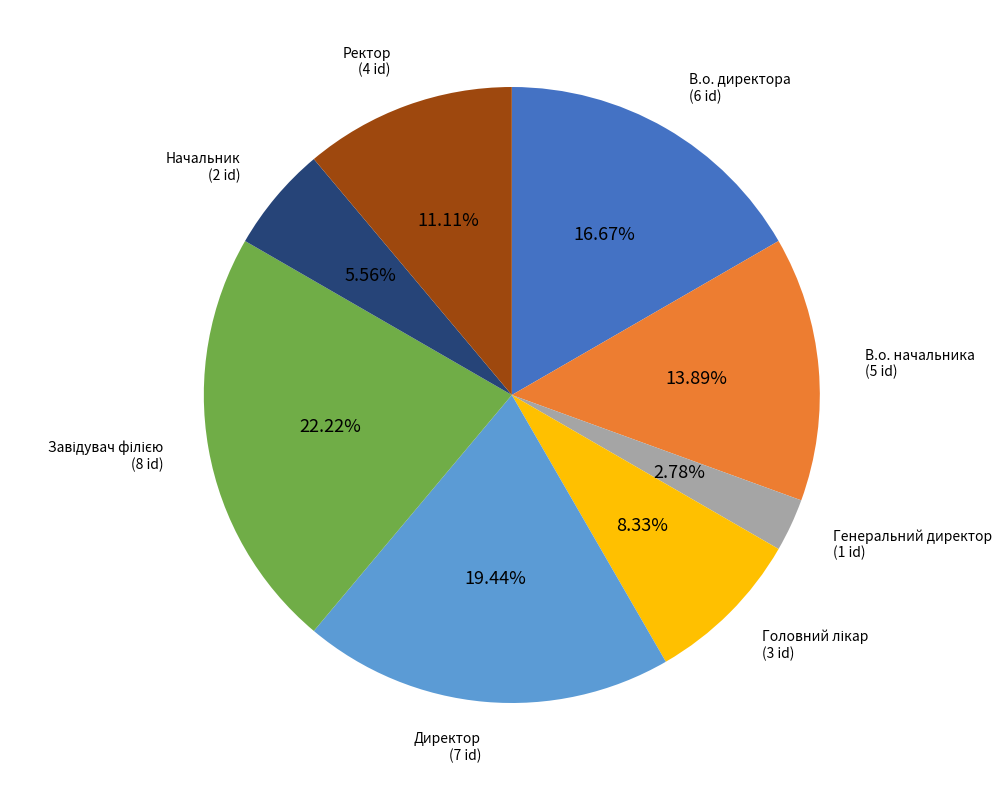

What is the smallest slice in the pie chart?

Генеральний директор